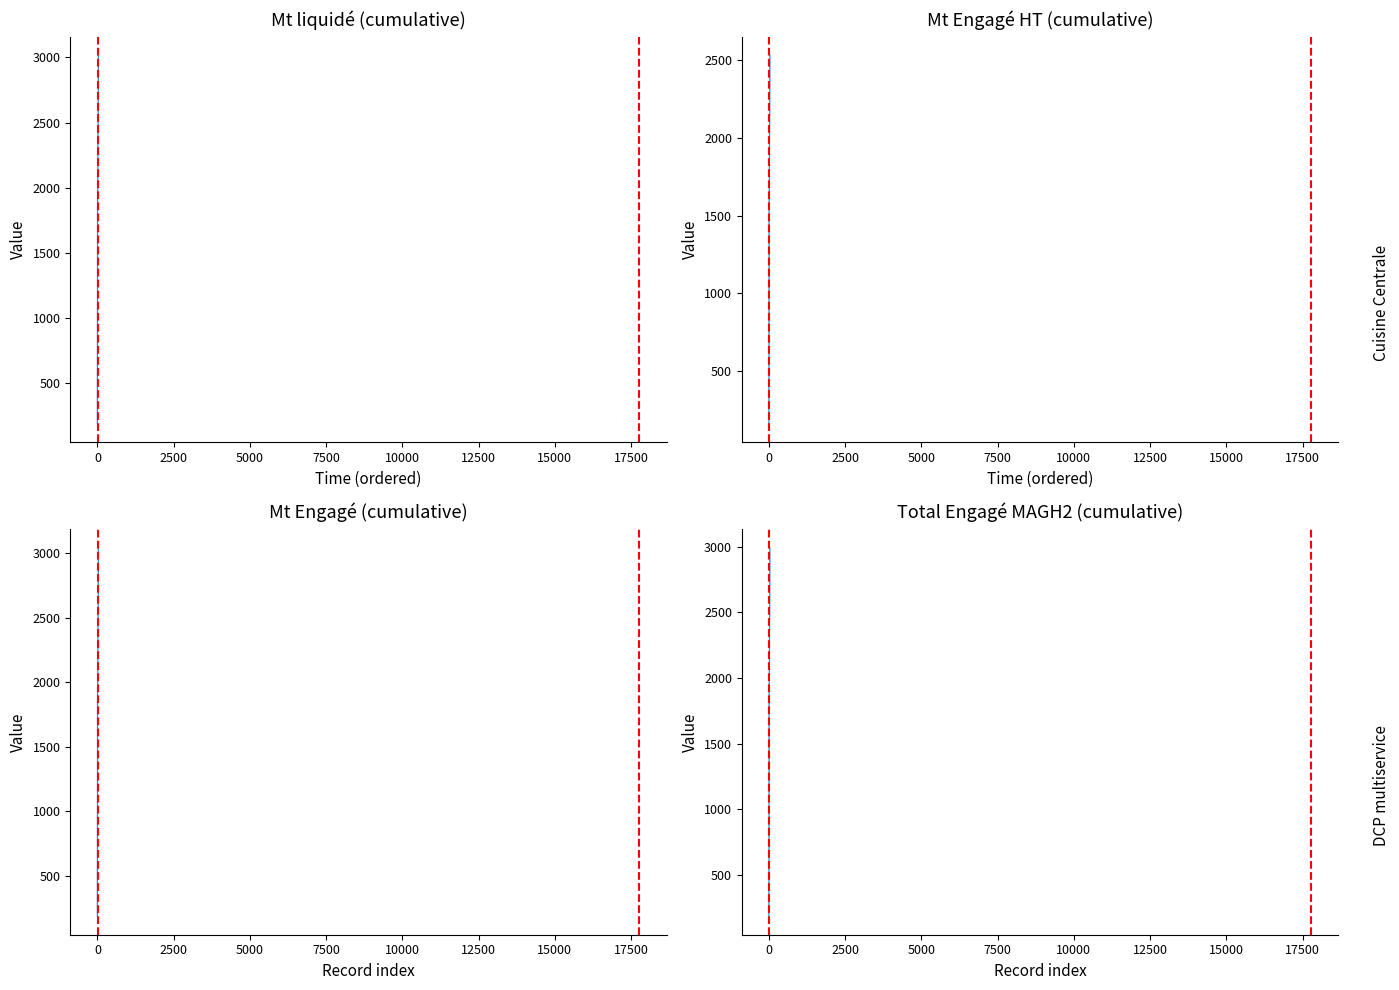

How many lines are shown in the chart?

4